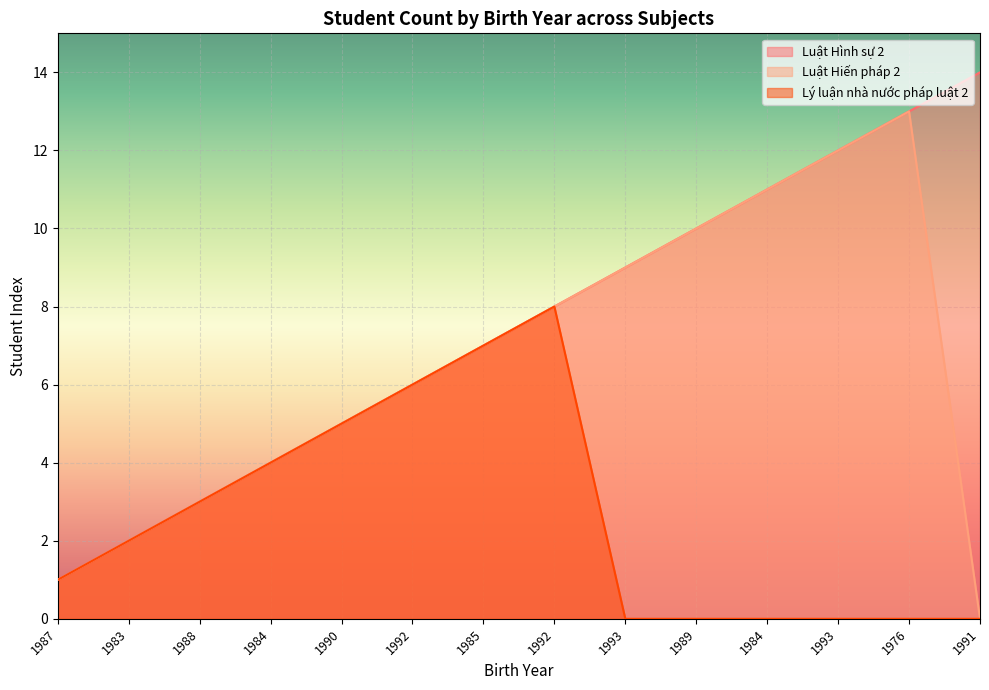

What is the difference between the Lý luận nhà nước pháp luật 2 values at 1983 and 1993?

2